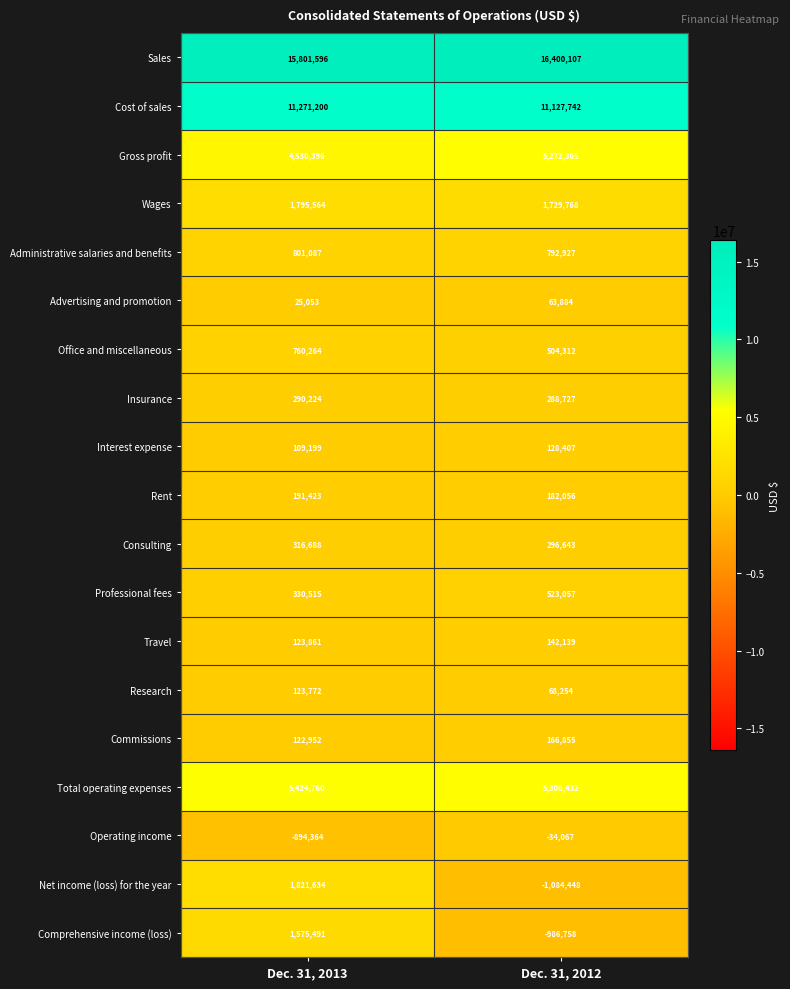

Rank the series by their maximum value, from lowest to highest.

Operating income, Advertising and promotion, Research, Interest expense, Travel, Commissions, Rent, Insurance, Consulting, Professional fees, Office and miscellaneous, Administrative salaries and benefits, Comprehensive income (loss), Wages, Net income (loss) for the year, Gross profit, Total operating expenses, Cost of sales, Sales